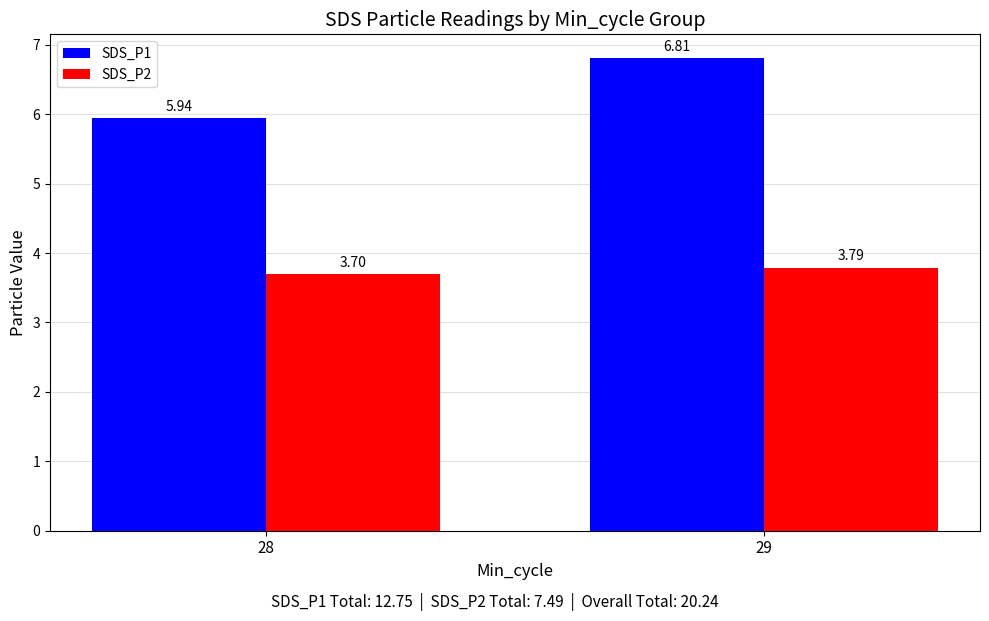

Is the value of SDS_P1 at 28 greater than the value of SDS_P2 at 28?

Yes